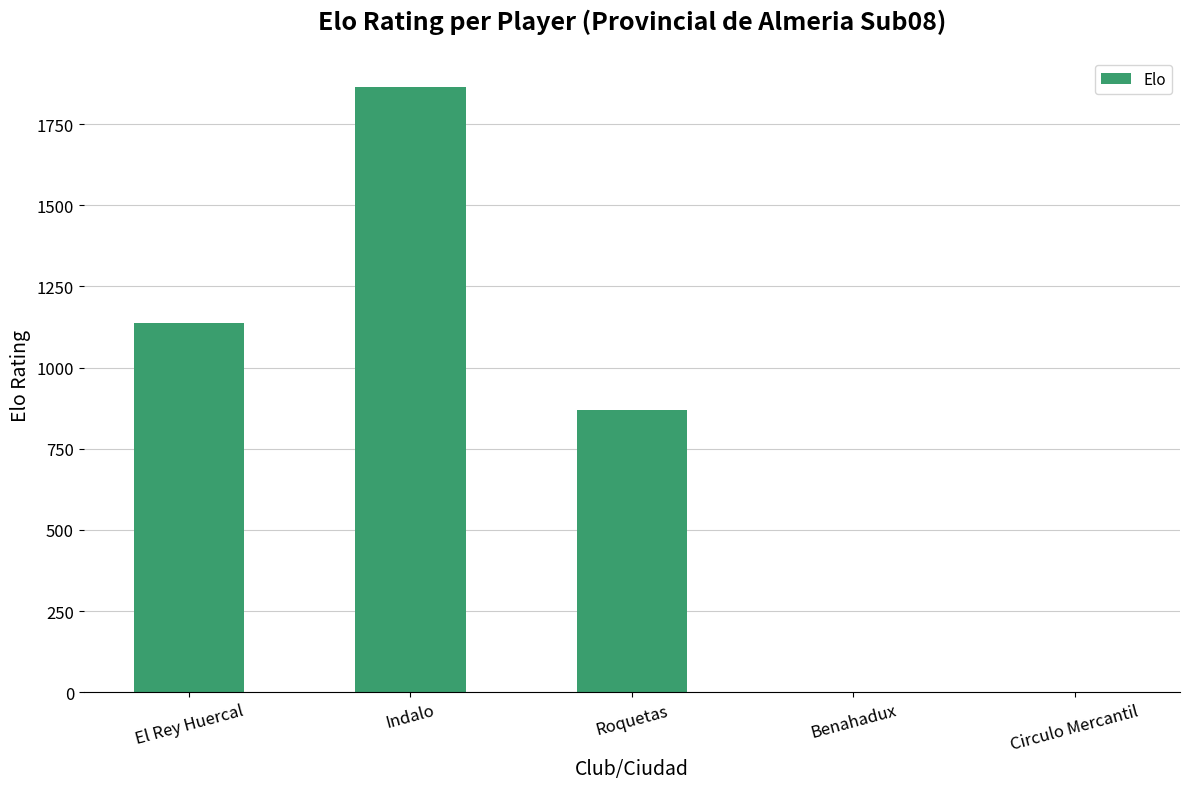

Reading left to right, extract all data points from this chart.

El Rey Huercal=1137	Indalo=1863	Roquetas=870	Benahadux=0	Circulo Mercantil=0